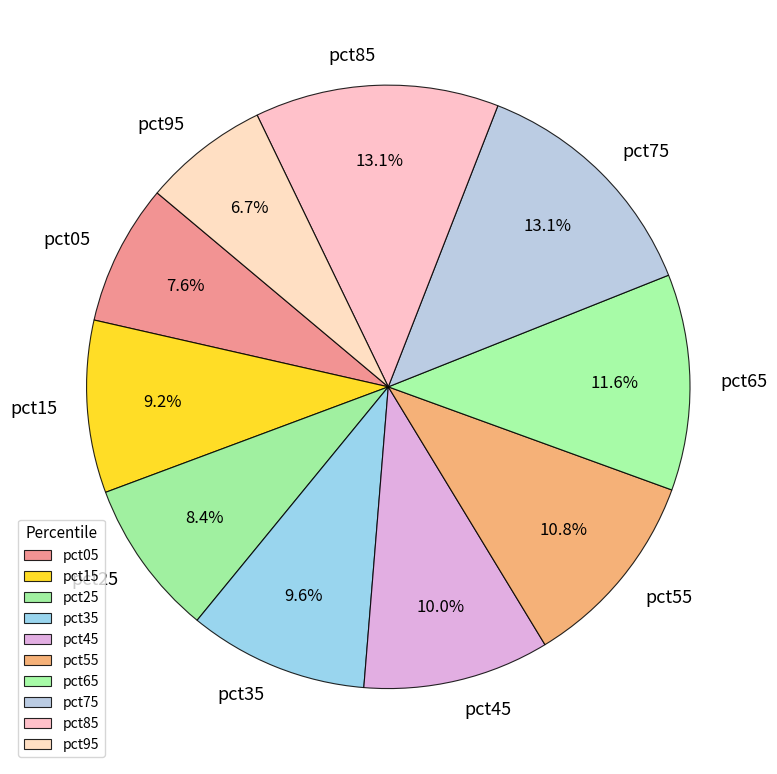

To the nearest percent, what is the average slice percentage?

10%